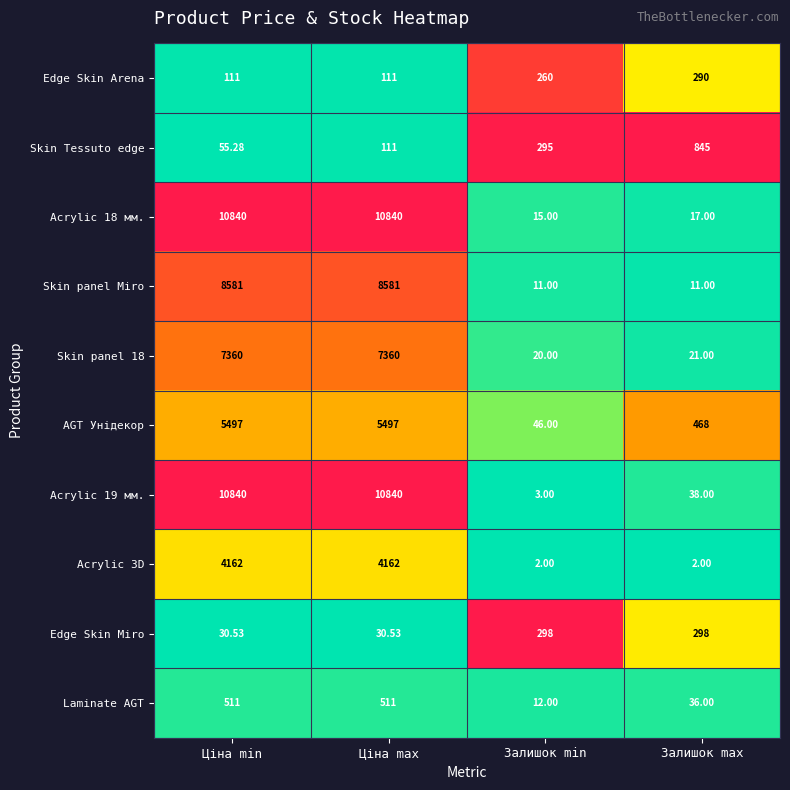

At which category is the sum across all series the highest?

Ціна max